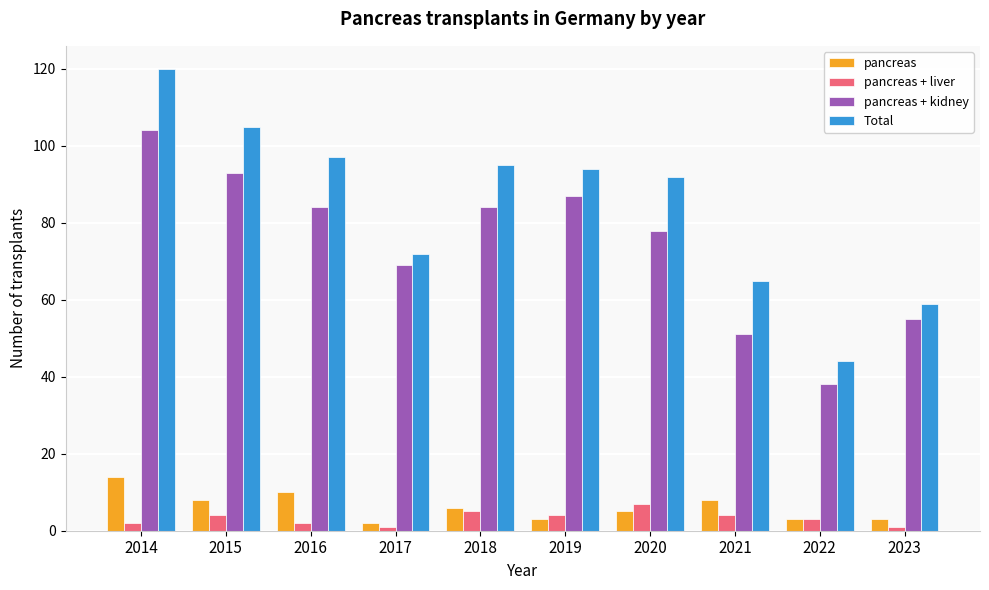

What are all the series names shown in the legend?

pancreas, pancreas + liver, pancreas + kidney, Total